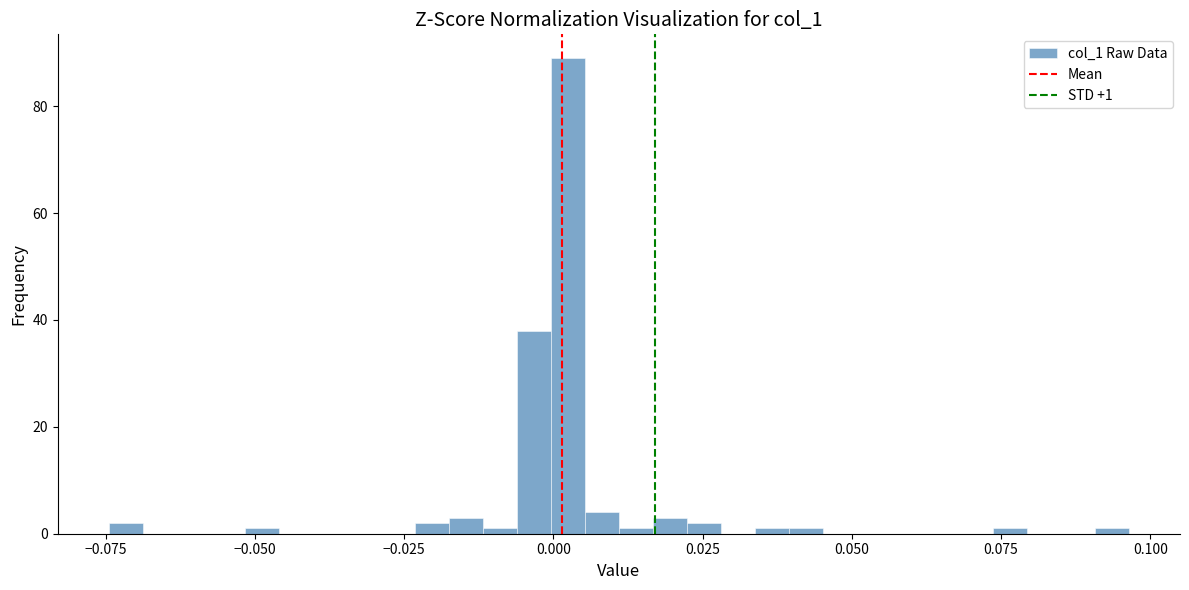

Read against the x-axis, roughly where is the centre of the tallest bar?

0.000